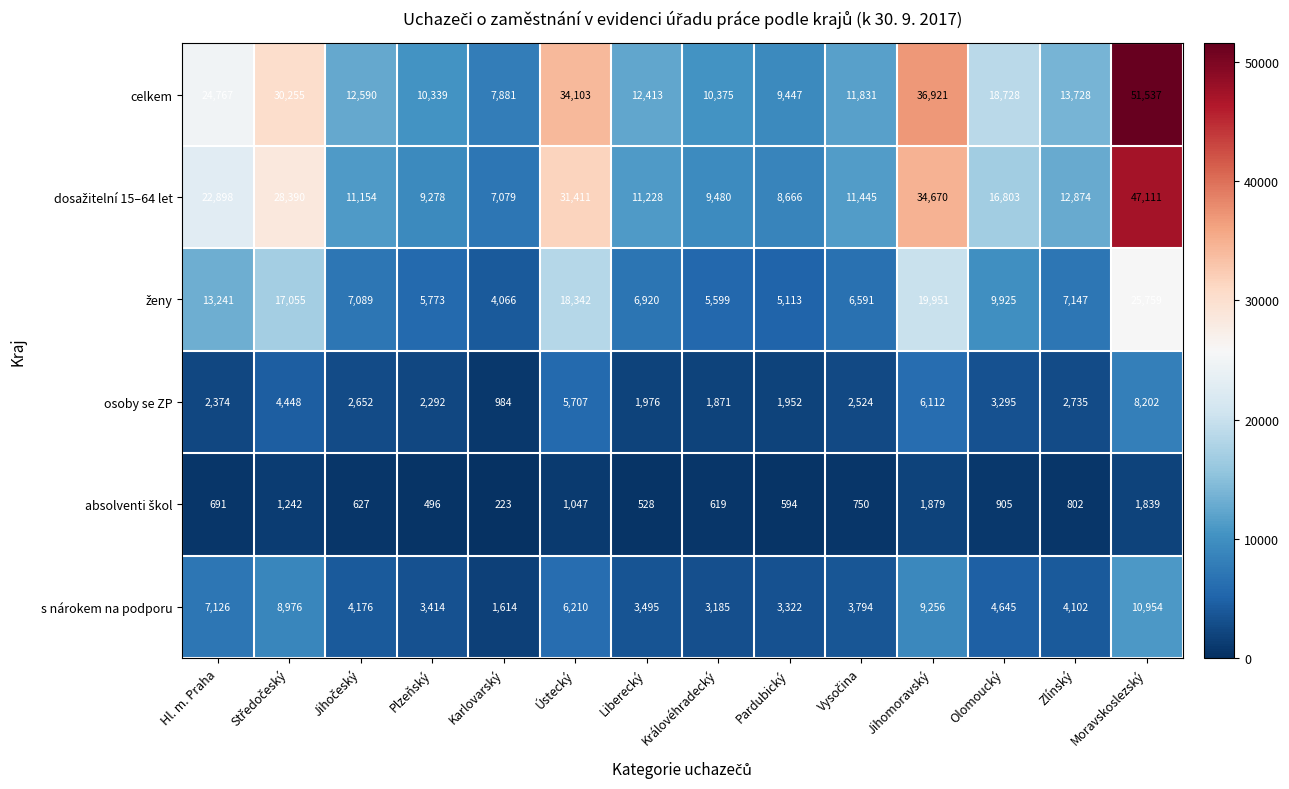

What is the maximum value shown in the chart?

51537